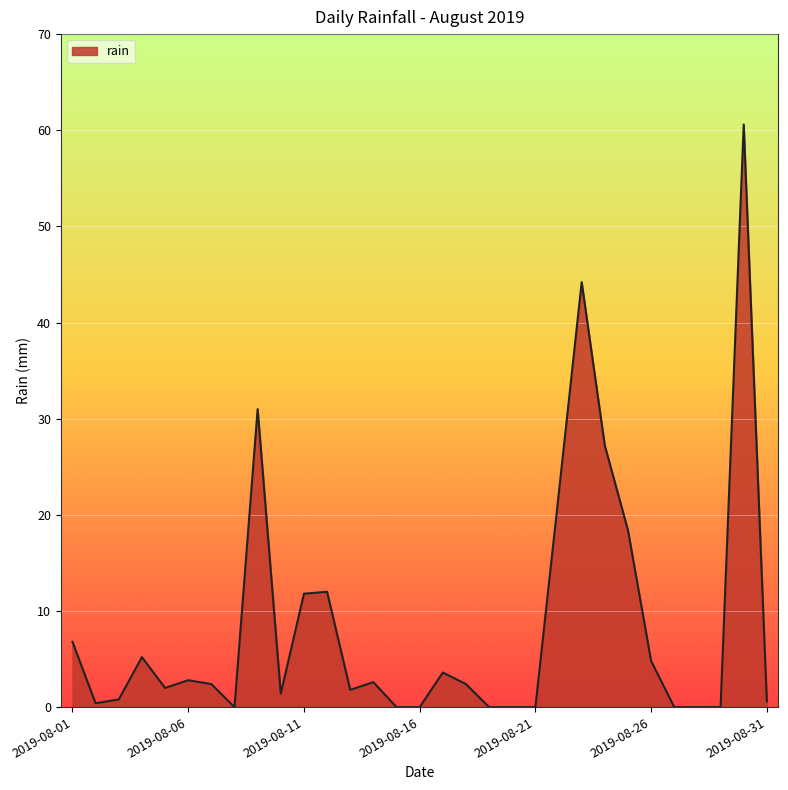

What is the maximum value shown in the chart?

60.6